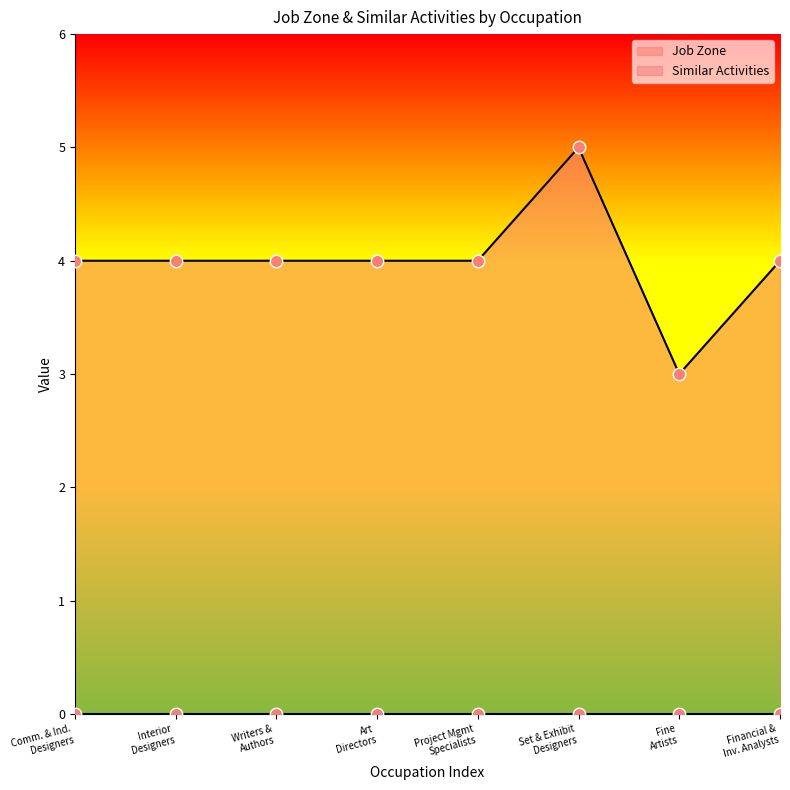

What is the maximum value for Job Zone?

5